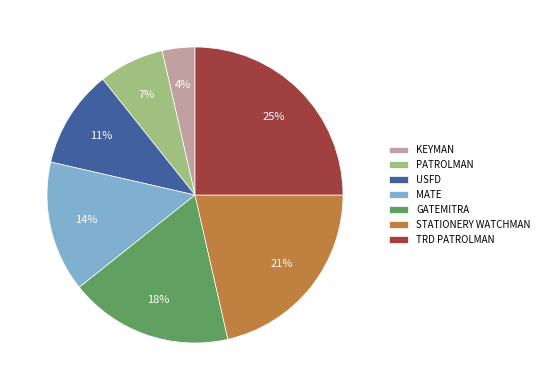

To the nearest percent, what percentage of the pie is PATROLMAN?

7%